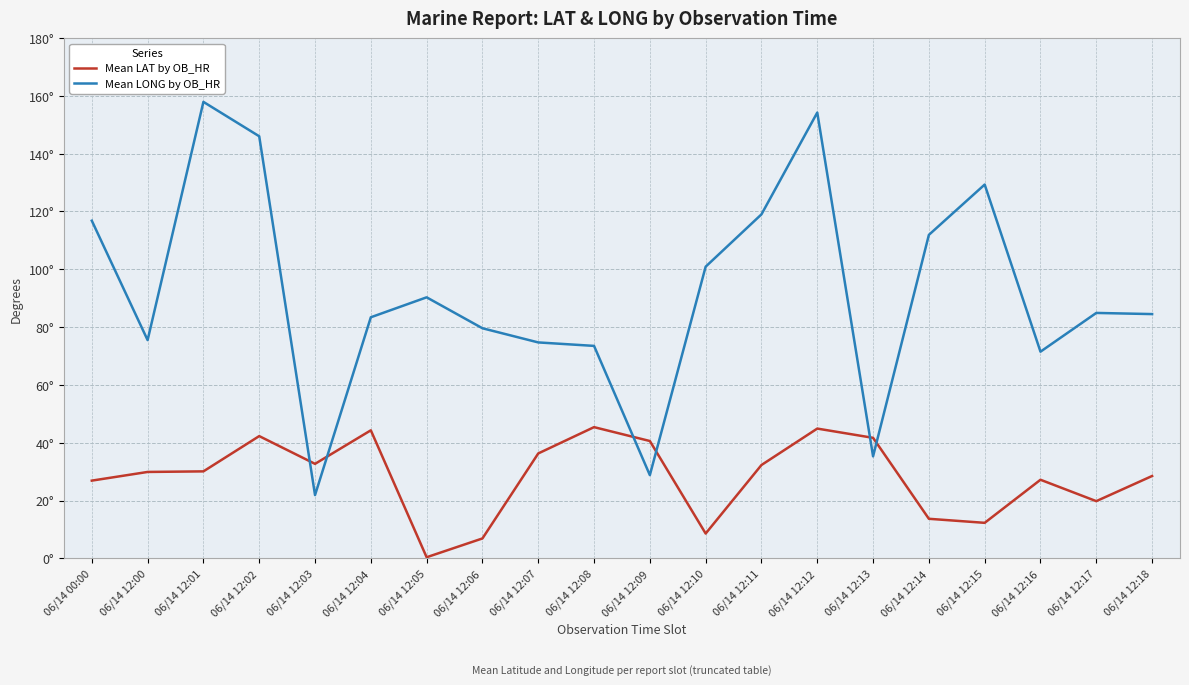

Reading right to left, list all the values displayed in this chart.

Mean LAT by OB_HR: 06/14 12:18=28.5	06/14 12:17=19.8	06/14 12:16=27.2	06/14 12:15=12.3	06/14 12:14=13.7	06/14 12:13=41.7	06/14 12:12=44.9	06/14 12:11=32.3	06/14 12:10=8.6	06/14 12:09=40.6	06/14 12:08=45.4	06/14 12:07=36.3	06/14 12:06=6.9	06/14 12:05=0.4	06/14 12:04=44.3	06/14 12:03=32.7	06/14 12:02=42.3	06/14 12:01=30.1	06/14 12:00=29.9	06/14 00:00=26.9
Mean LONG by OB_HR: 06/14 12:18=84.5	06/14 12:17=84.9	06/14 12:16=71.5	06/14 12:15=129.3	06/14 12:14=111.9	06/14 12:13=35.3	06/14 12:12=154.2	06/14 12:11=119.0	06/14 12:10=100.9	06/14 12:09=28.8	06/14 12:08=73.5	06/14 12:07=74.7	06/14 12:06=79.6	06/14 12:05=90.3	06/14 12:04=83.4	06/14 12:03=21.9	06/14 12:02=146.0	06/14 12:01=157.9	06/14 12:00=75.5	06/14 00:00=116.8